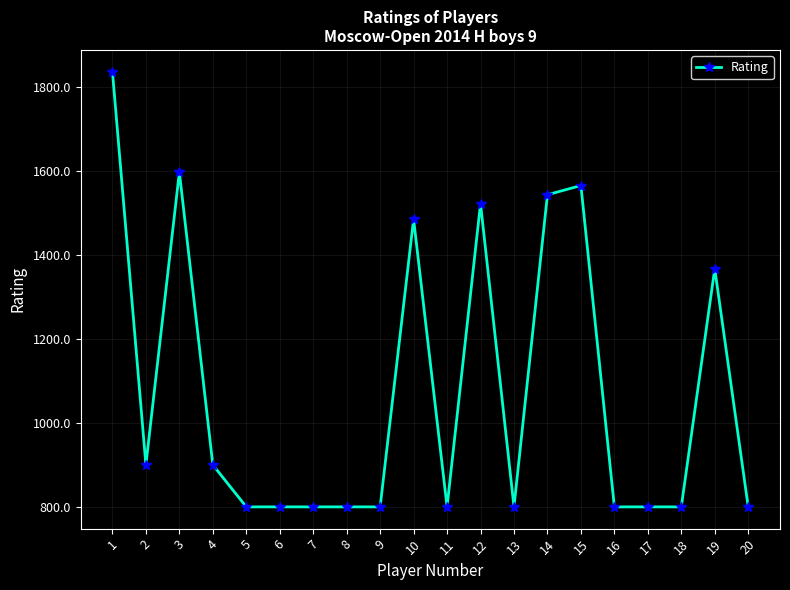

What is the average value?

1076